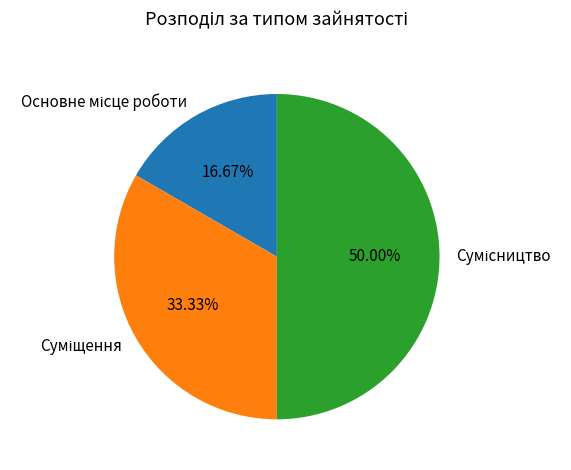

How many slices are in this pie chart?

3